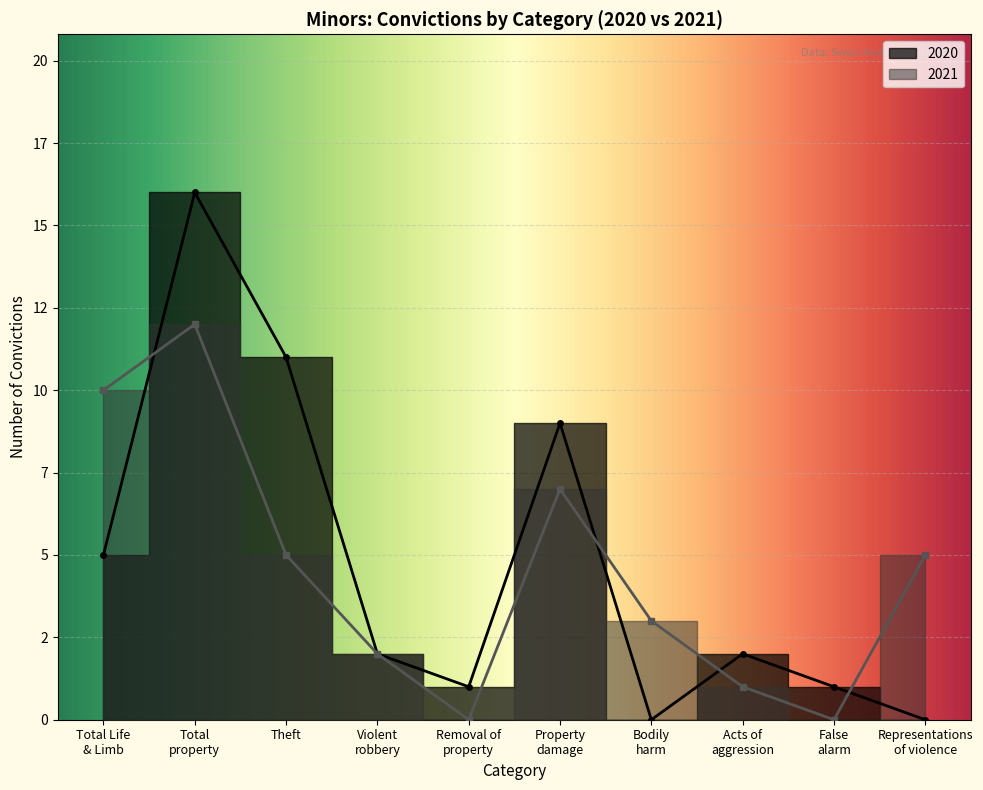

Where do 2021 and 2020 first cross each other?

Total Life and Limb and Total property